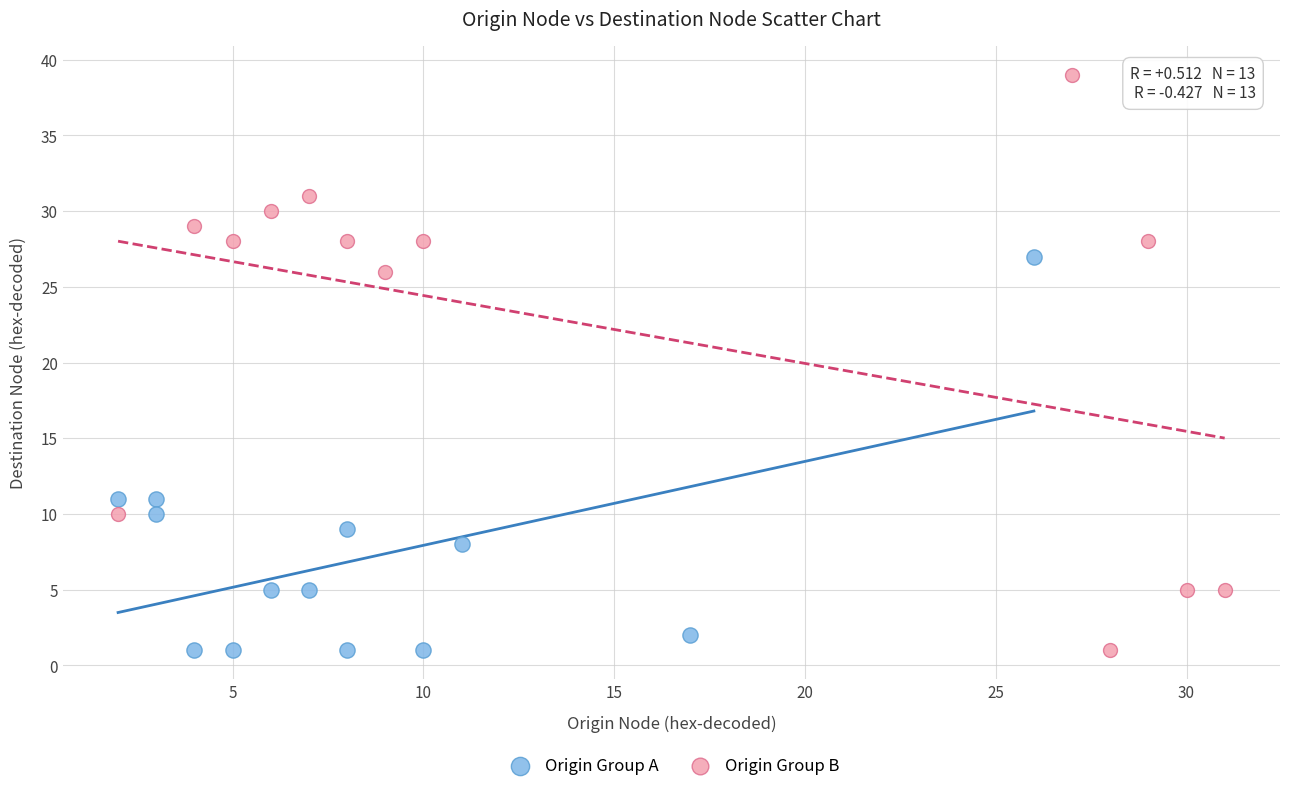

Which series contains the highest Y value?

Origin Group B